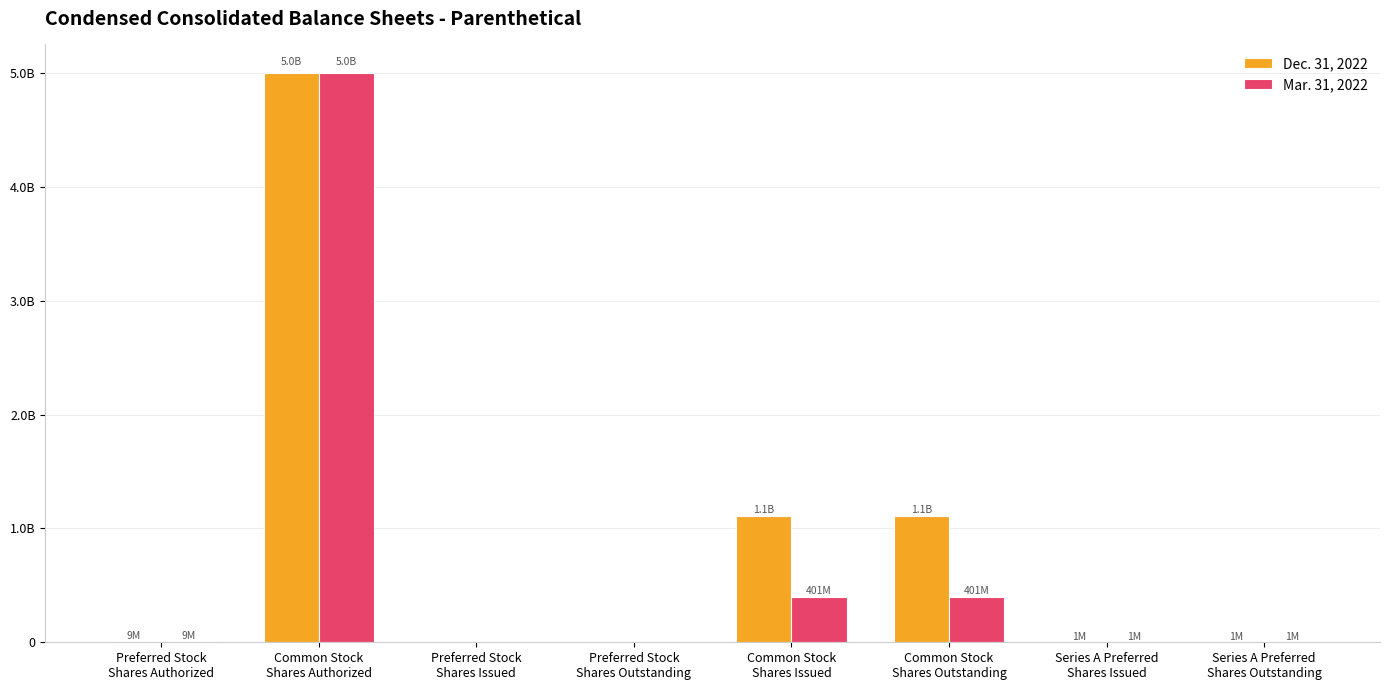

Does the chart contain stacked bars?

No